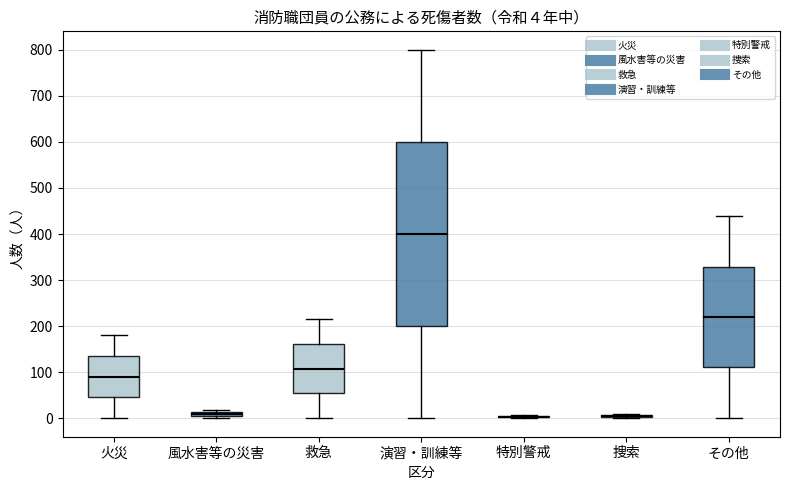

Which box is the tallest, from its lower edge to its upper edge?

演習・訓練等